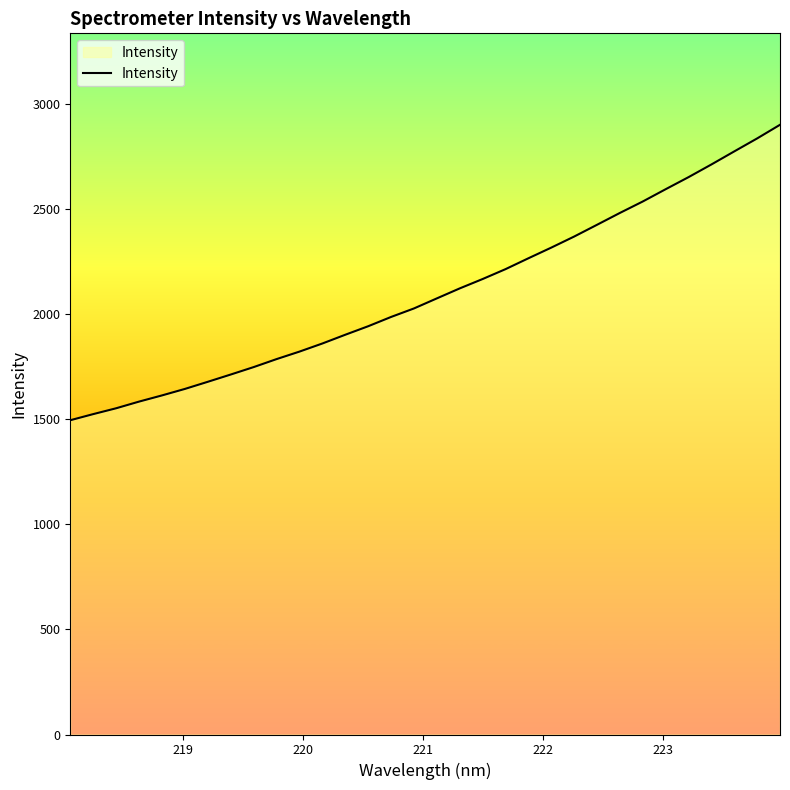

How many lines are shown in the chart?

1